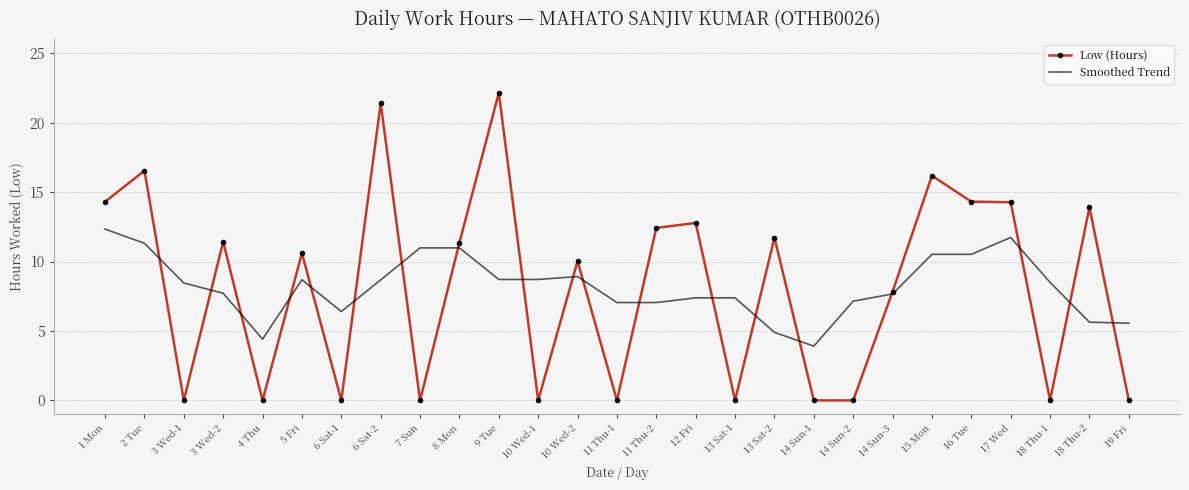

Rank the series at 10 Wed-2 from highest to lowest value.

Low (Hours), Smoothed Trend